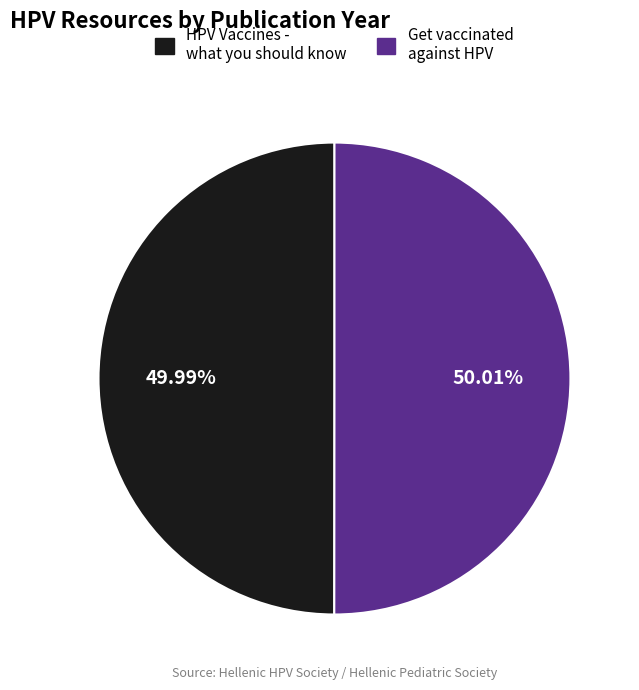

What is the ratio of the value at Get vaccinated against HPV to the value at HPV Vaccines - what you should know?

1.0